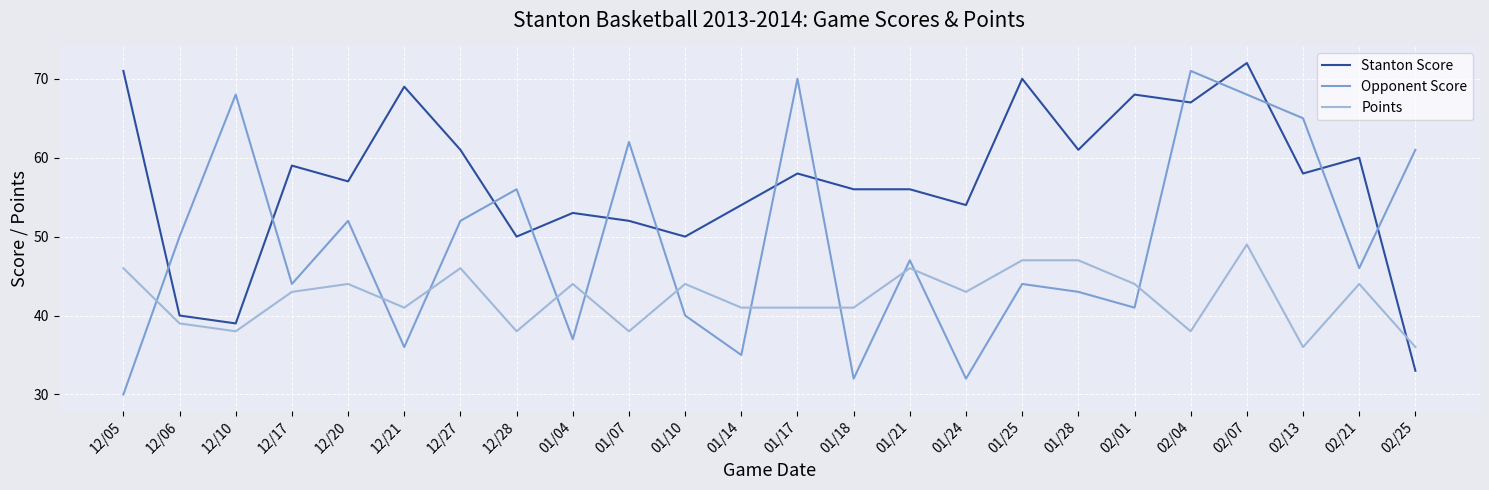

At which category is the sum across all series the highest?

02/07